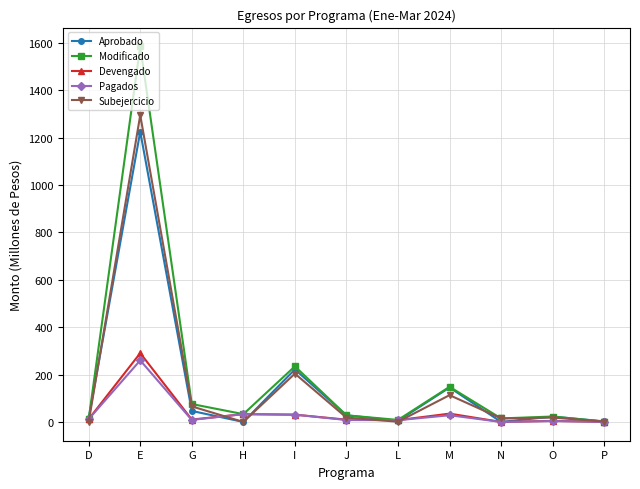

Where is the first local maximum for Devengado?

E